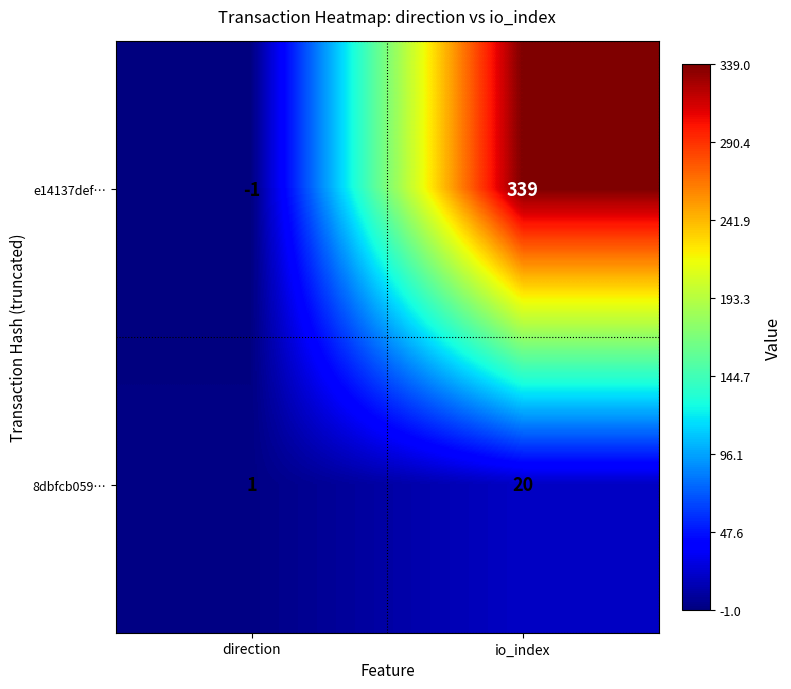

Rank the series at direction from lowest to highest value.

e14137def…, 8dbfcb059…